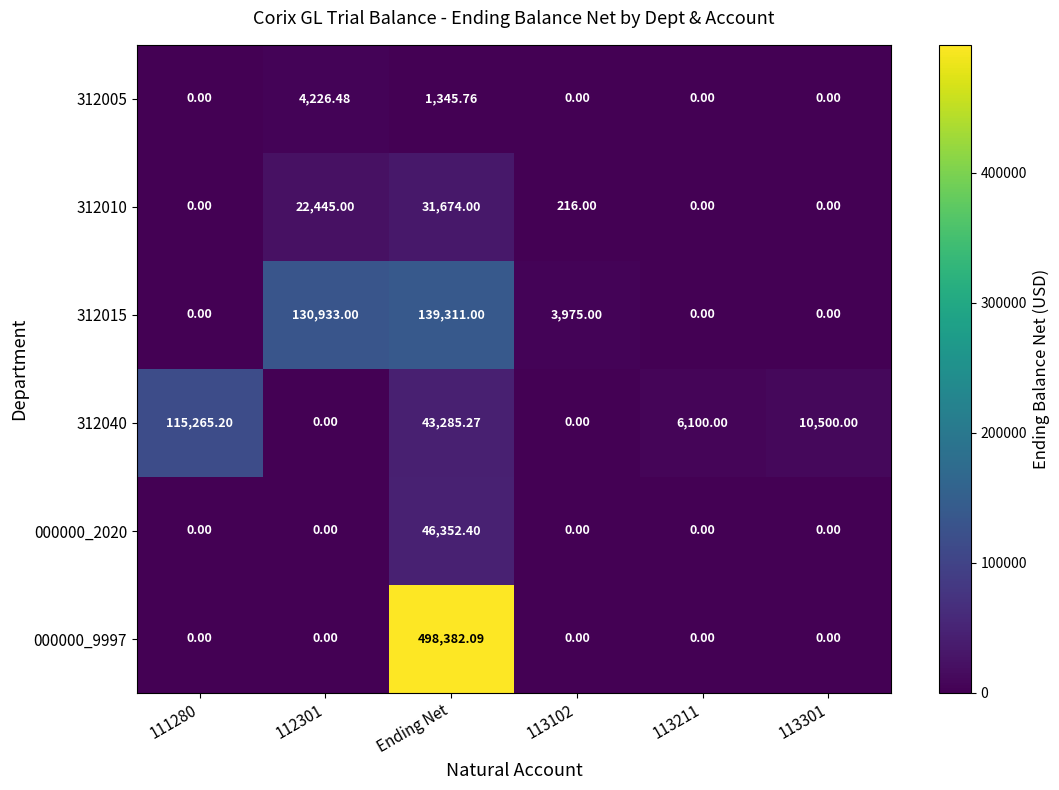

What is the greatest value displayed?

498382.1